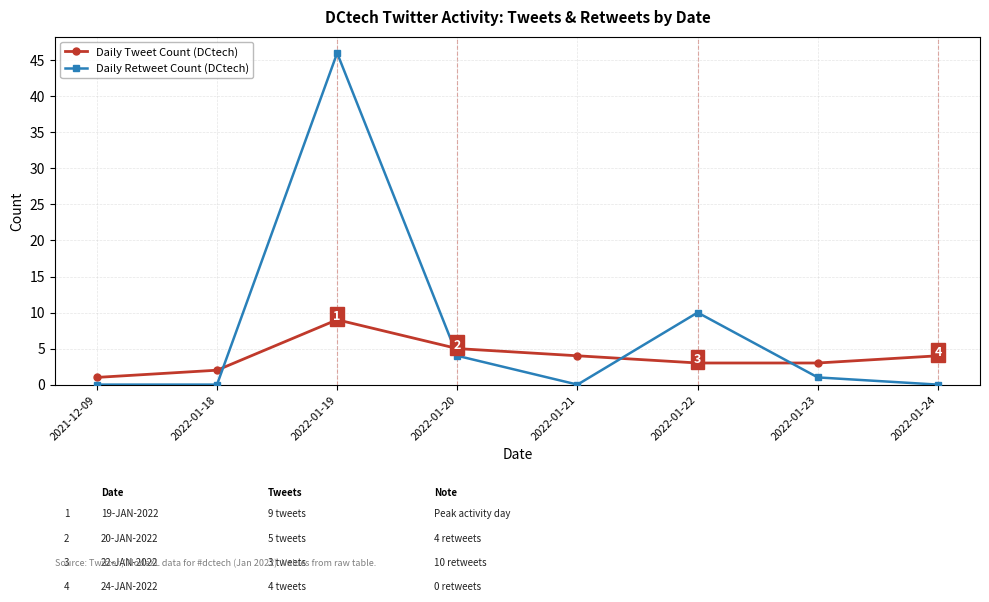

Where is Daily Retweet Count (DCtech) nearest to the value 23?

2022-01-22